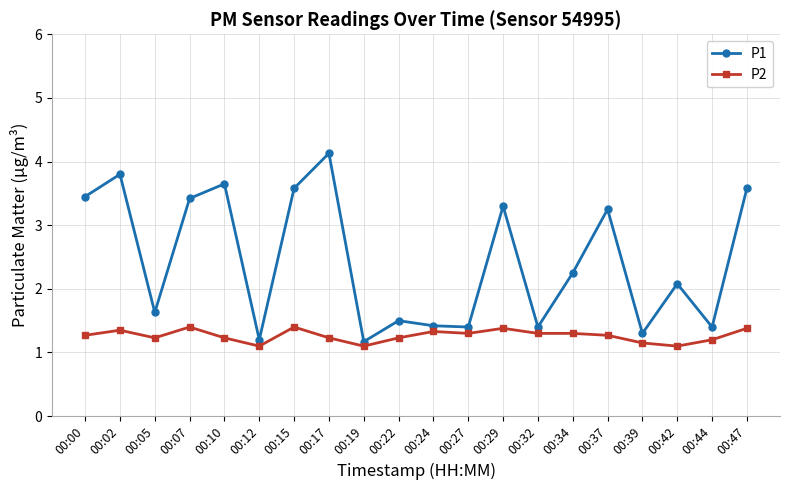

What is the value of the P1 point at the 1st from the left?

3.5